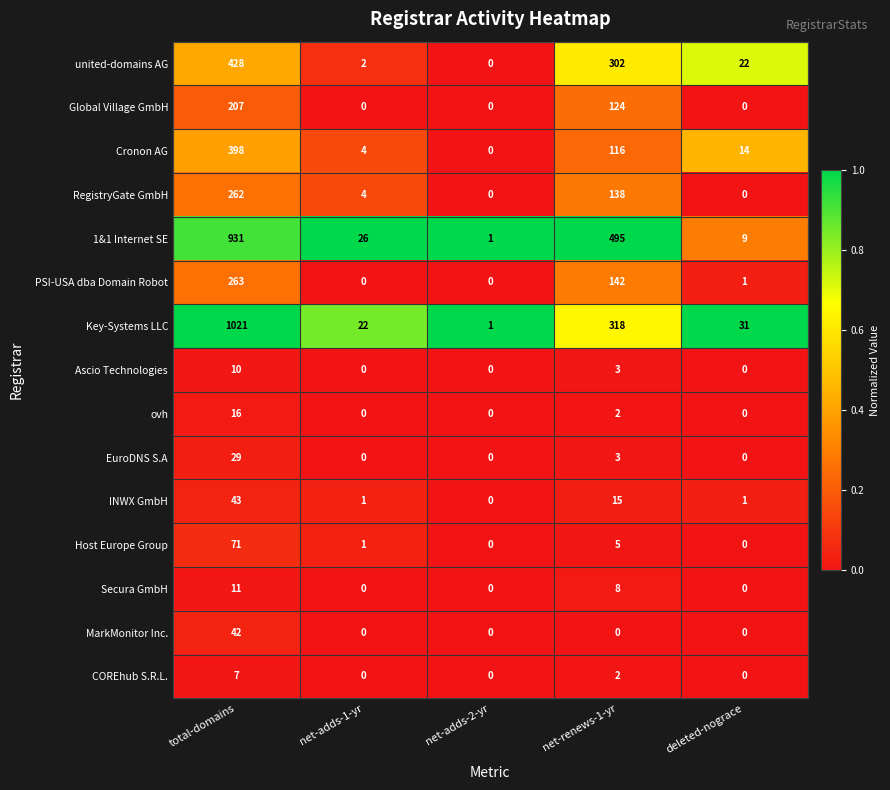

What is the total value across all series at total-domains?

3739